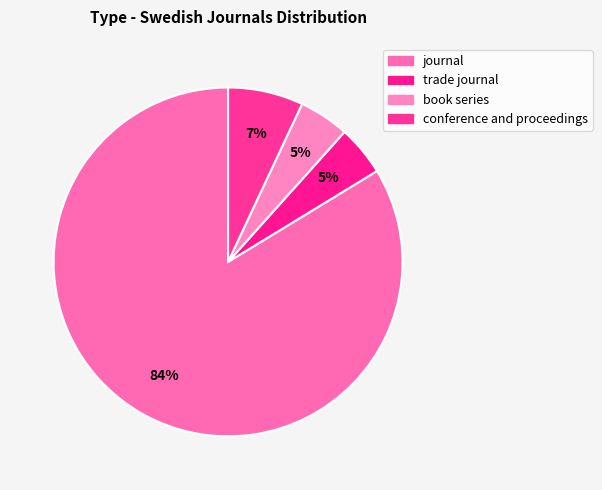

How many segments does this pie chart have?

4